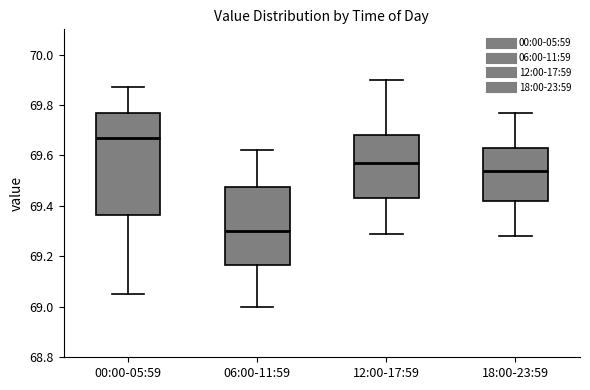

Where is the lower edge of the box for 06:00-11:59 on the y-axis? The values are not printed on the chart, so give them approximately, as read against the axis.

69.16